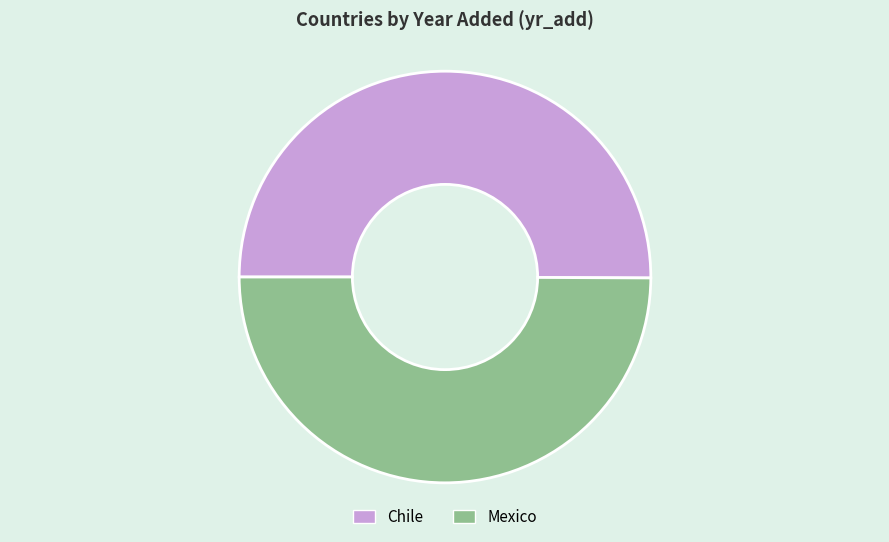

How many slices are in this pie chart?

2